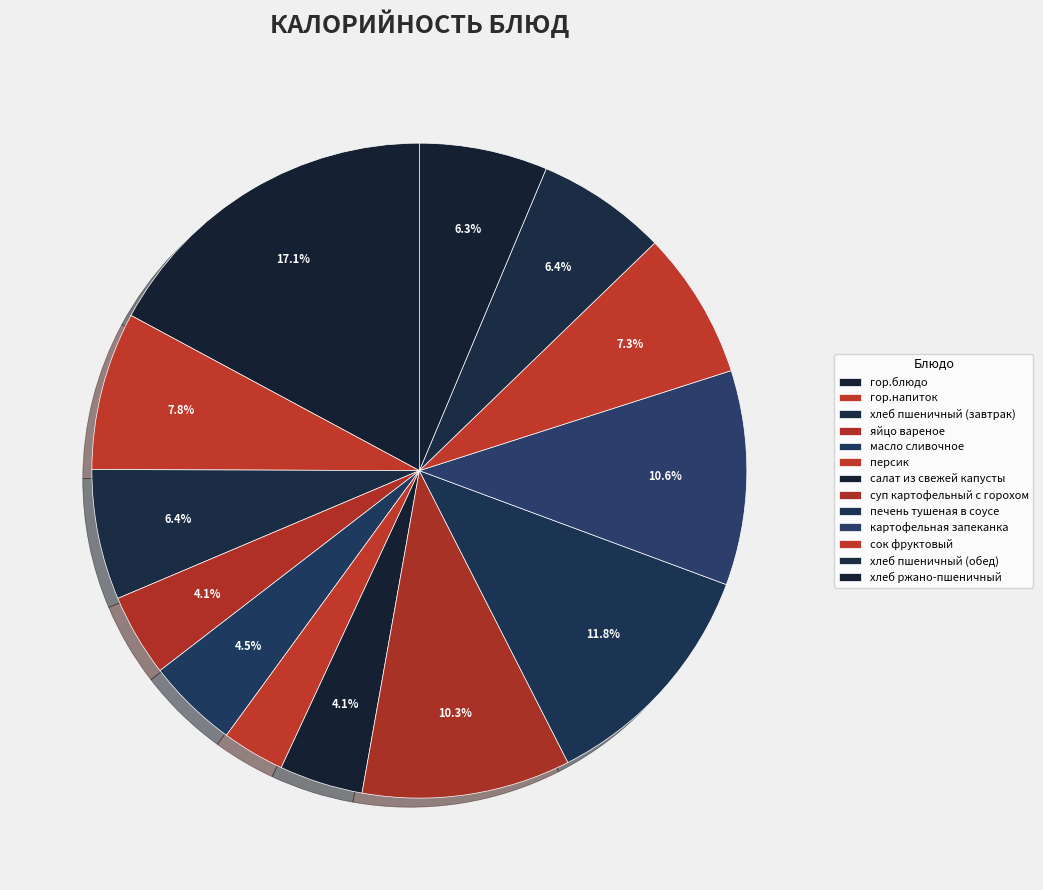

The гор.напиток slice represents 8% of the pie. True or false?

True